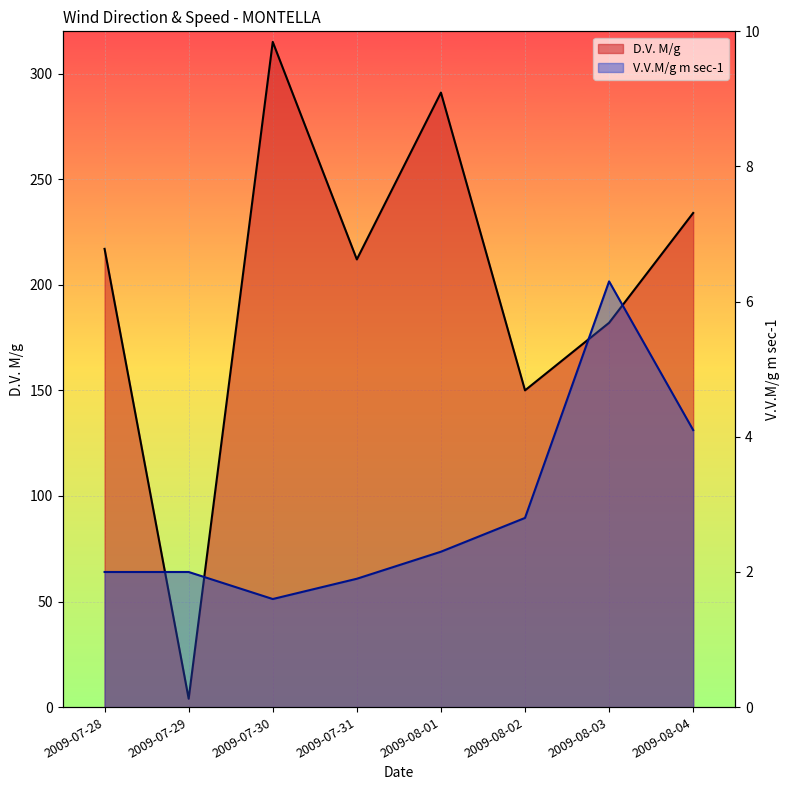

Where is D.V. M/g nearest to the value 159?

2009-08-02